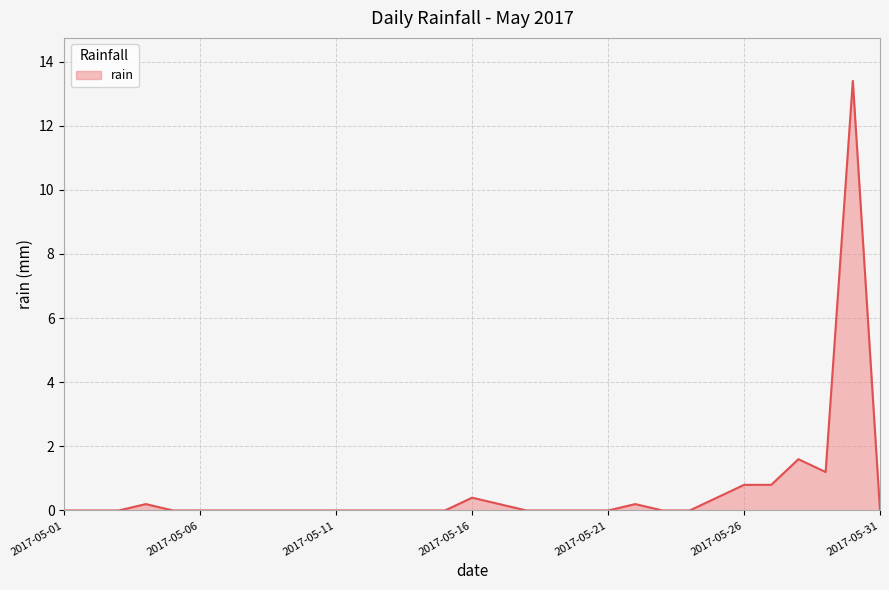

What is the greatest value displayed?

13.4